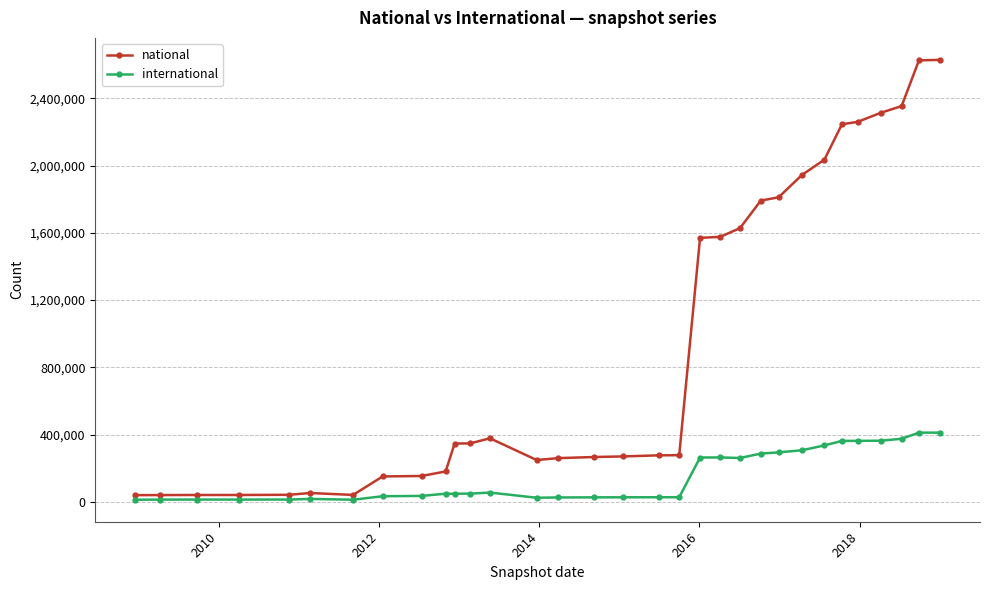

List the series in order of their peak value, highest first.

national, international